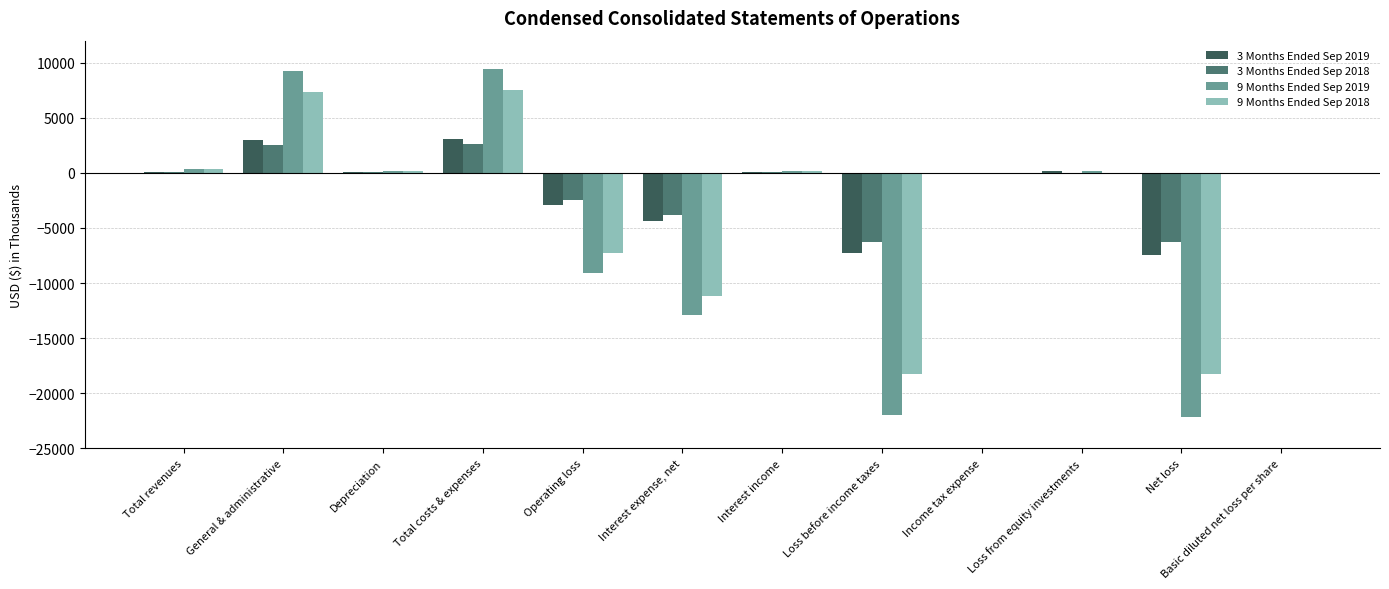

What is the sum of all 9 Months Ended Sep 2018 values?

-39272.8